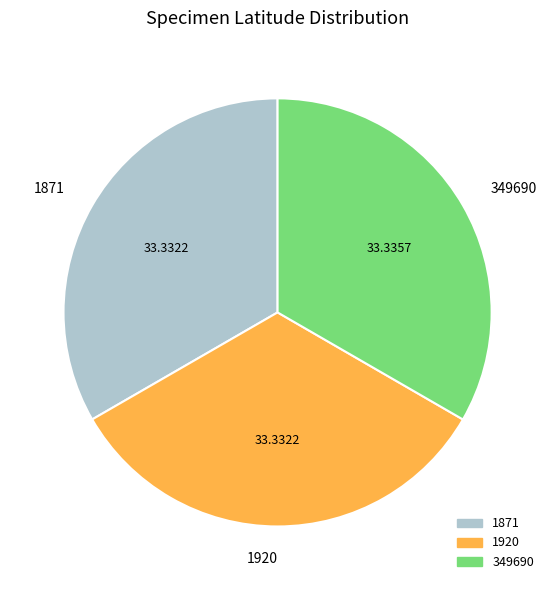

Do 349690 and 1871 together represent more than half of the pie?

Yes